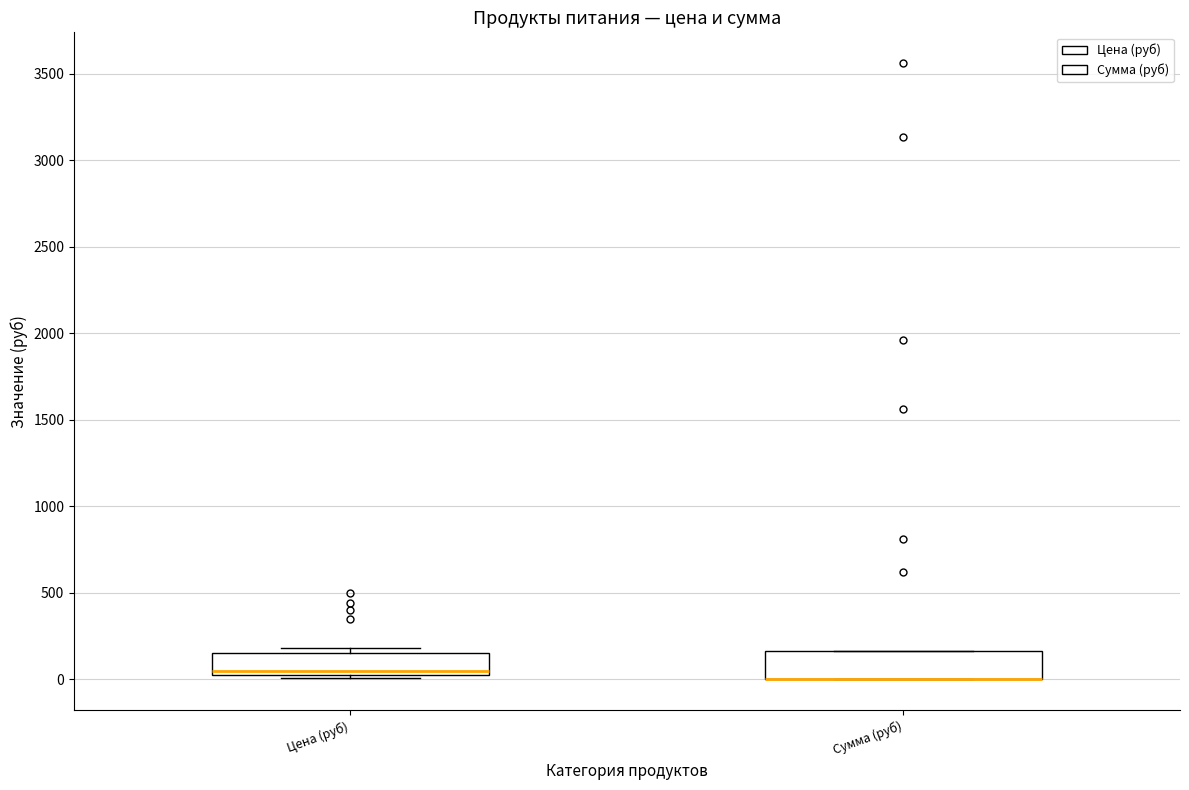

Where is the lower edge of the box for Цена (руб) on the y-axis? The values are not printed on the chart, so give them approximately, as read against the axis.

0